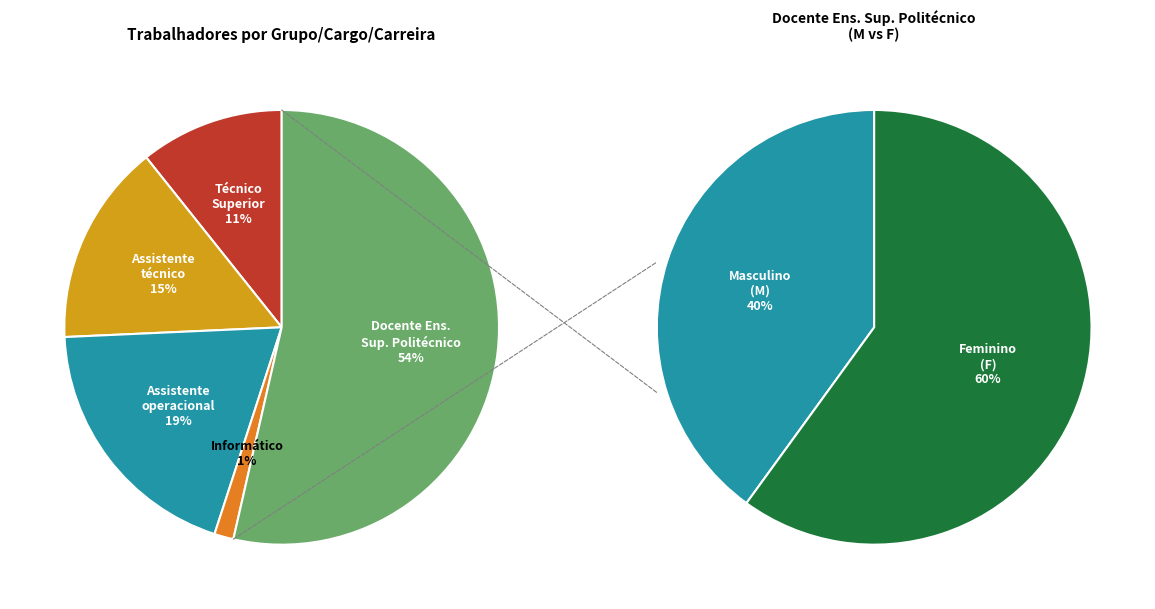

To the nearest percent, what portion does Docente Ensino Superior Politécnico represent?

54%